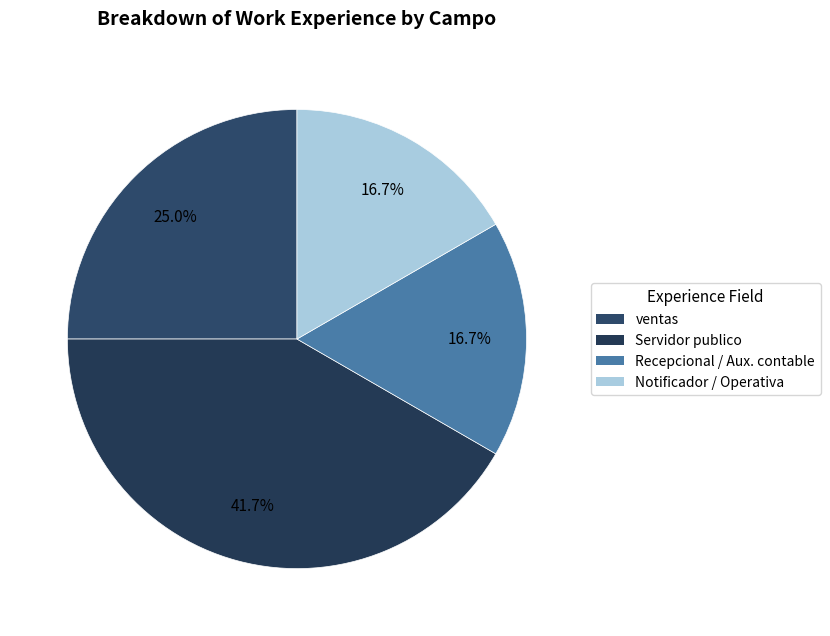

Approximately how many times larger is the value at ventas compared to Notificador / Operativa?

1.5